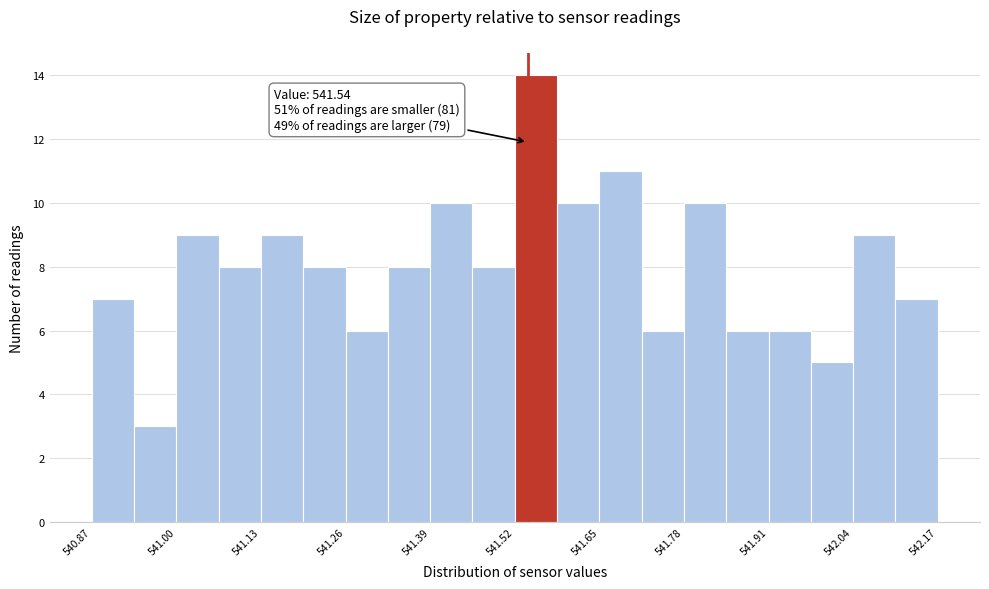

Around what value on the x-axis is the tallest bar? Give the approximate position of its centre, as read against the axis.

541.56